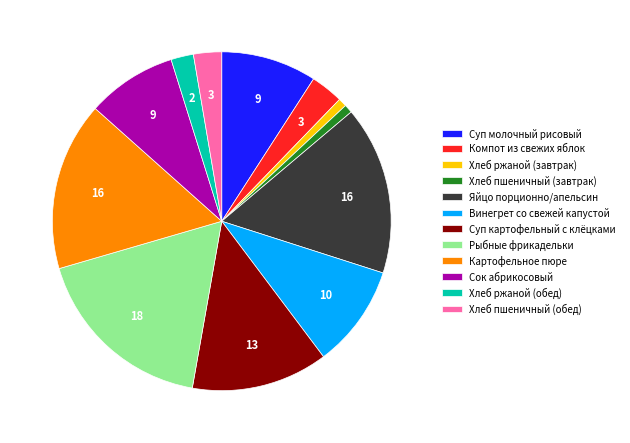

Does any single category account for the majority?

No